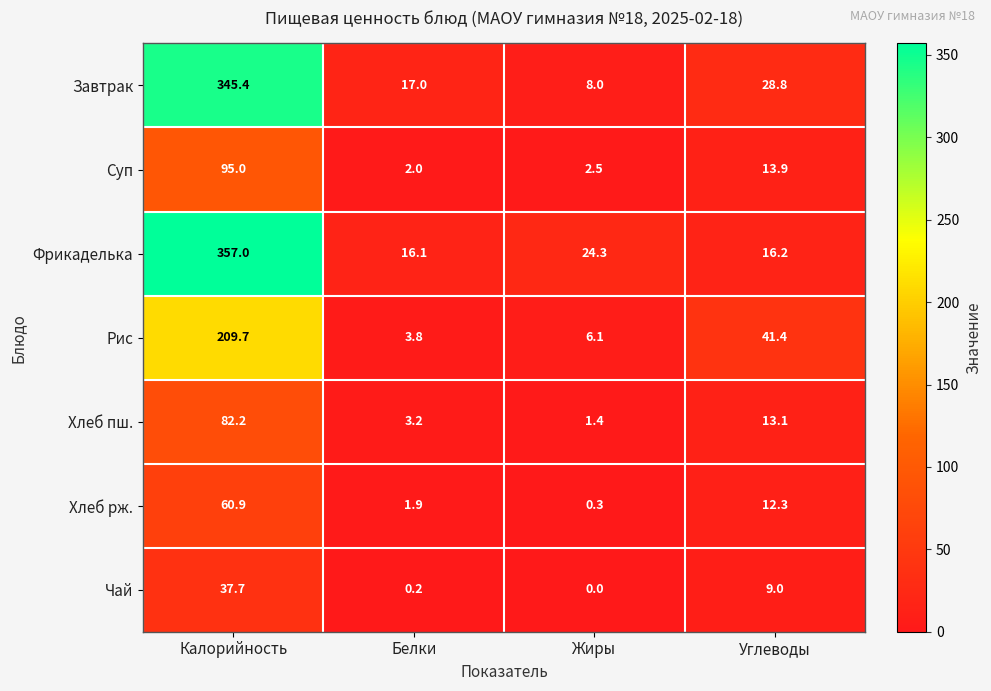

At Углеводы, list the series in order from largest to smallest.

Рис, Завтрак, Фрикаделька, Суп, Хлеб пш., Хлеб рж., Чай